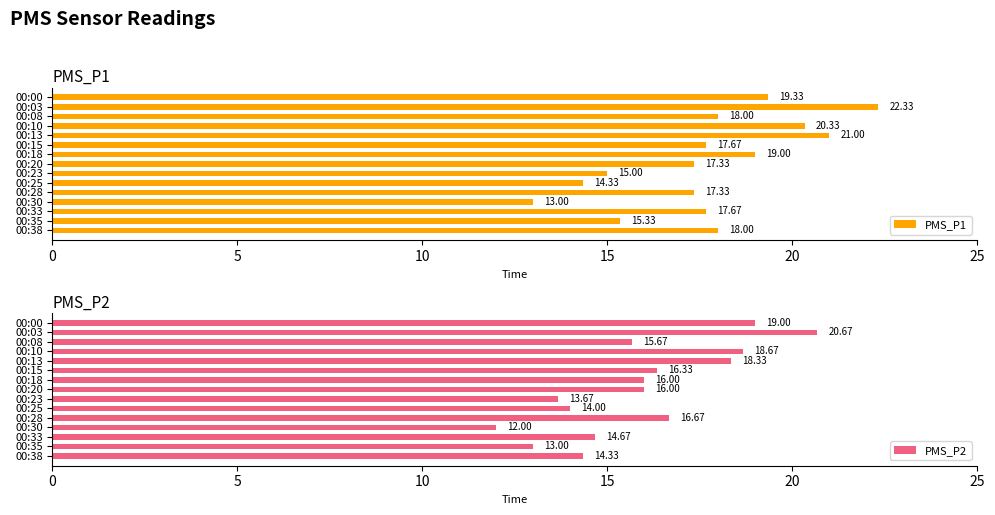

What is the average value of the PMS_P2 series?

15.9